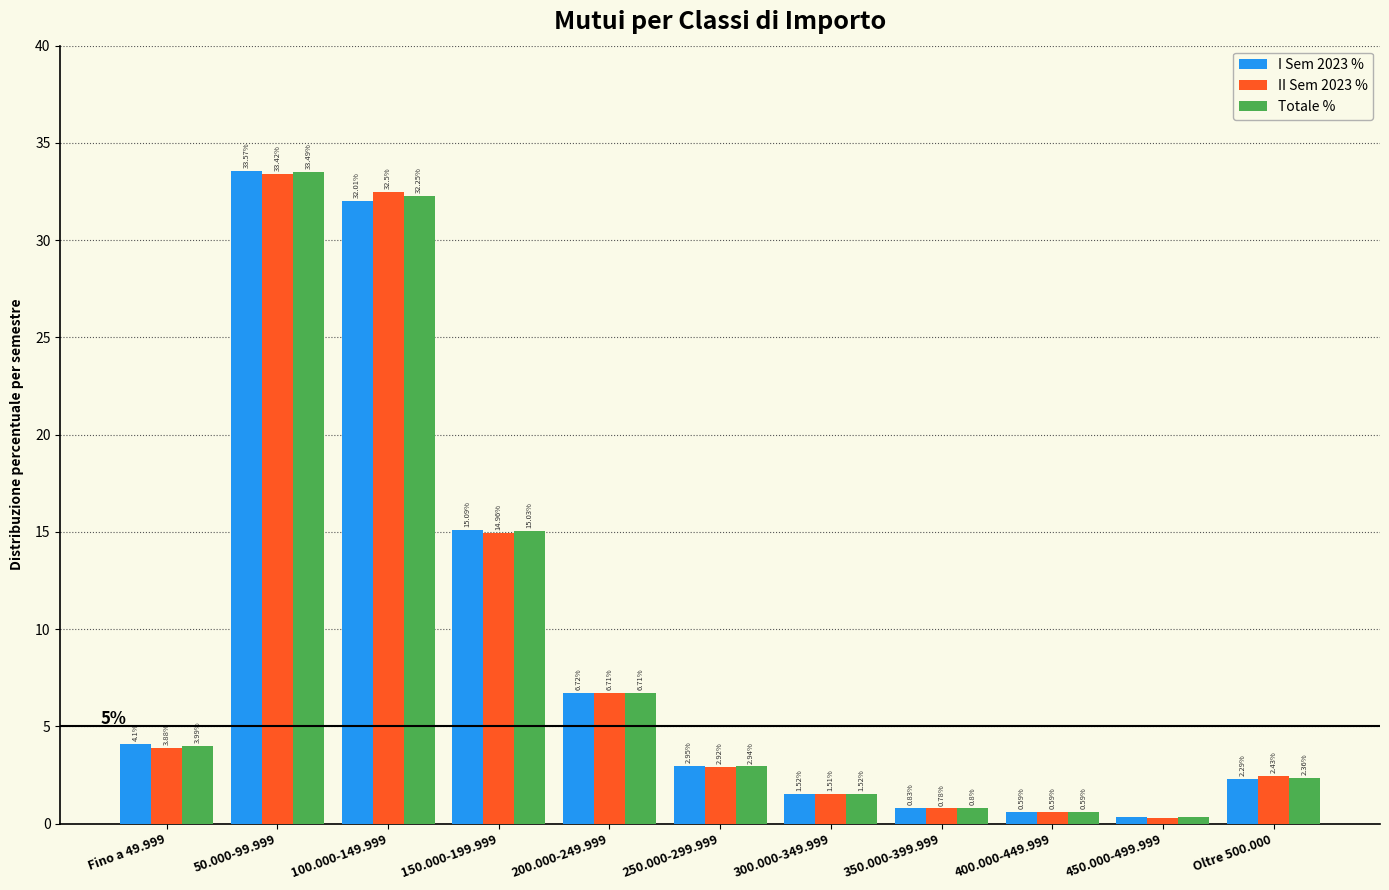

At which label does Totale % reach its minimum?

450.000-499.999